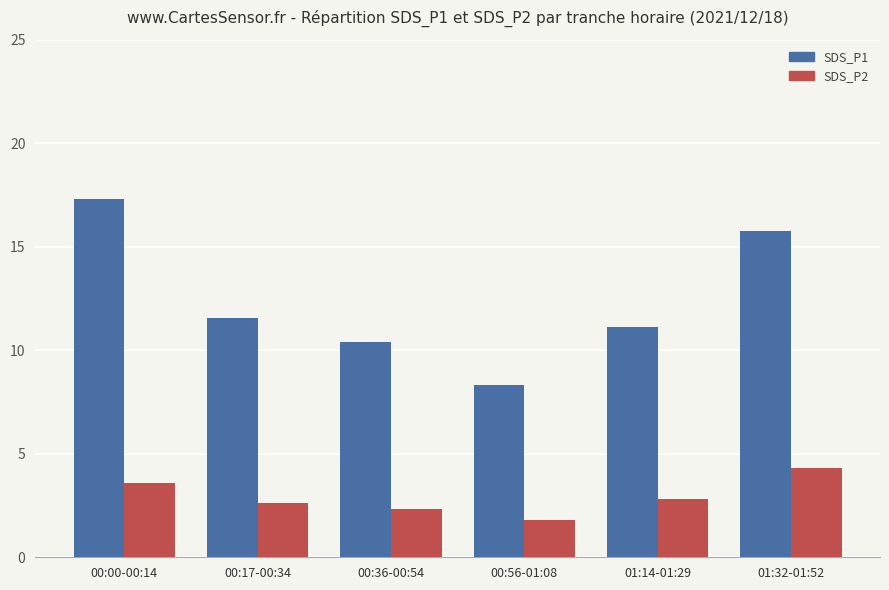

Between 00:56-01:08 and 01:32-01:52, which series saw the biggest shift?

SDS_P1